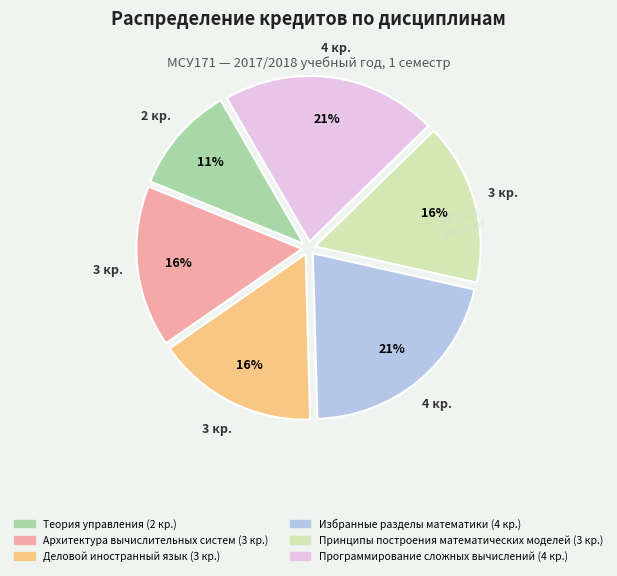

How many segments does this pie chart have?

6